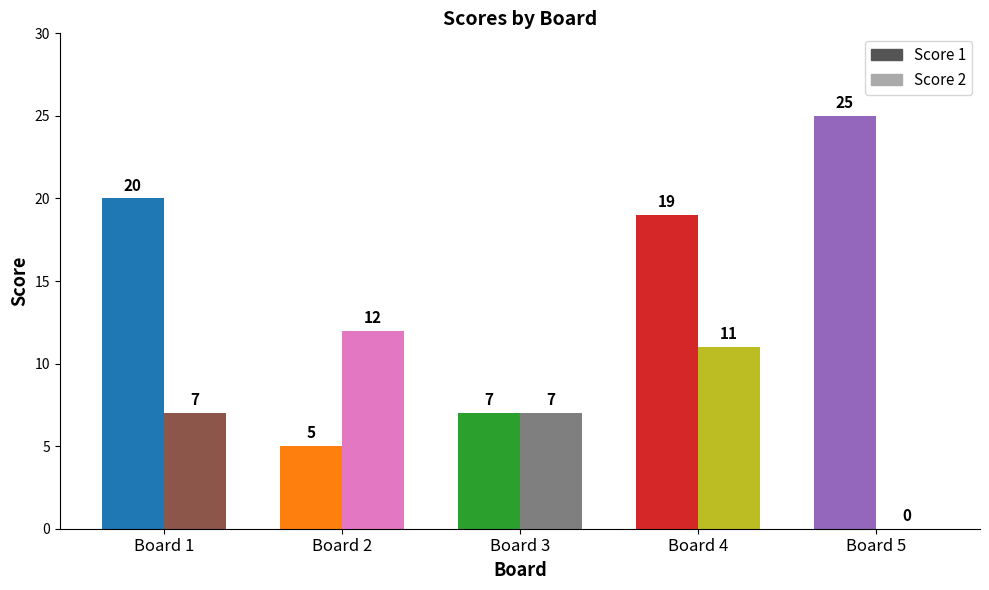

List the labels in order of Score 1 value, smallest first.

Board 2, Board 3, Board 4, Board 1, Board 5